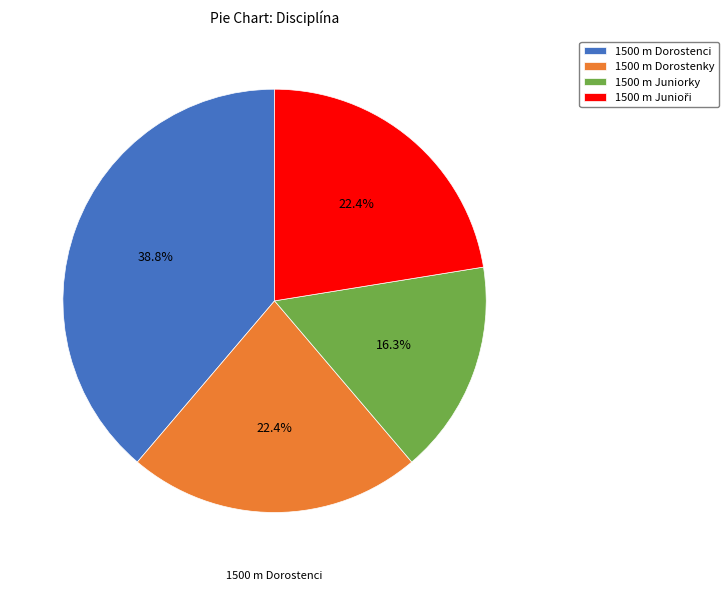

Which slice is the largest?

1500 m Dorostenci